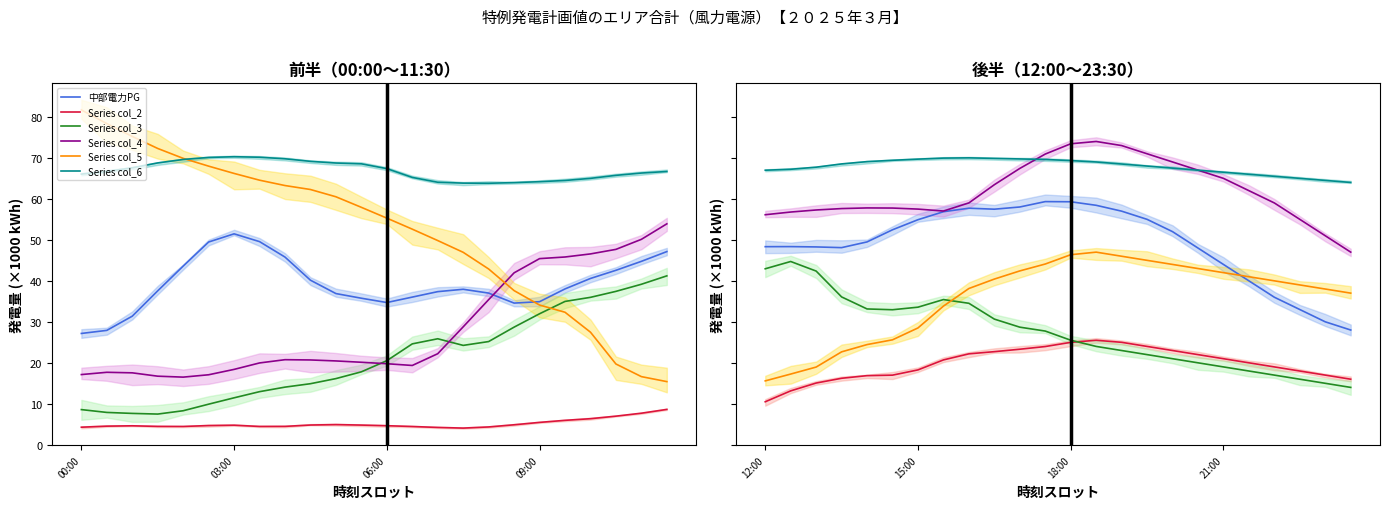

Which series ends up on top after the final intersection of Series col_2 and Series col_3?

Series col_2